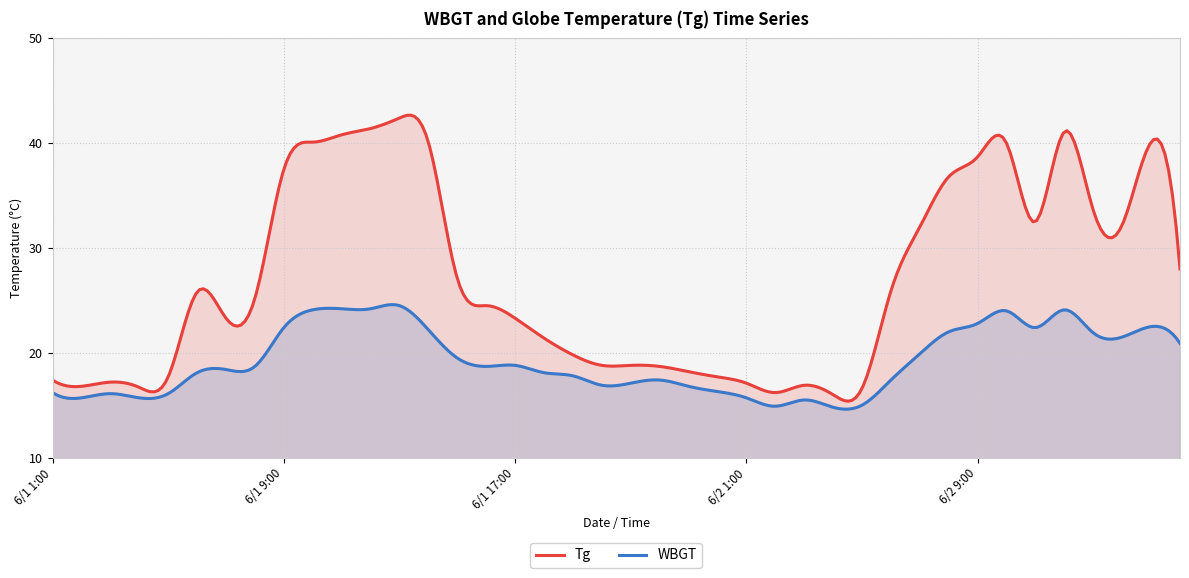

How many data points in Tg are above 25?

20